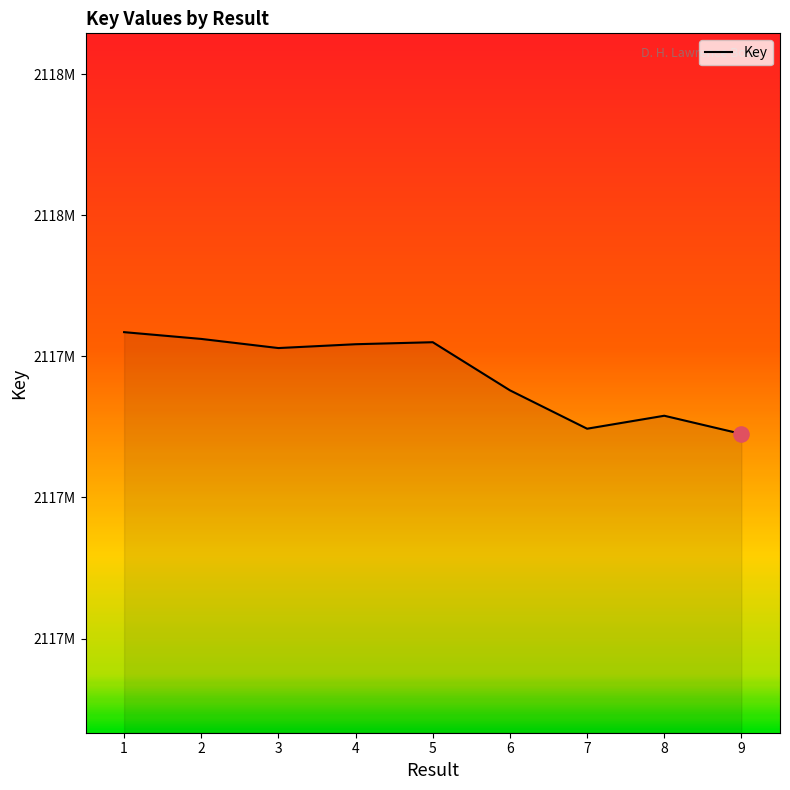

What is the ratio of the value at 4 to the value at 9?

1.0